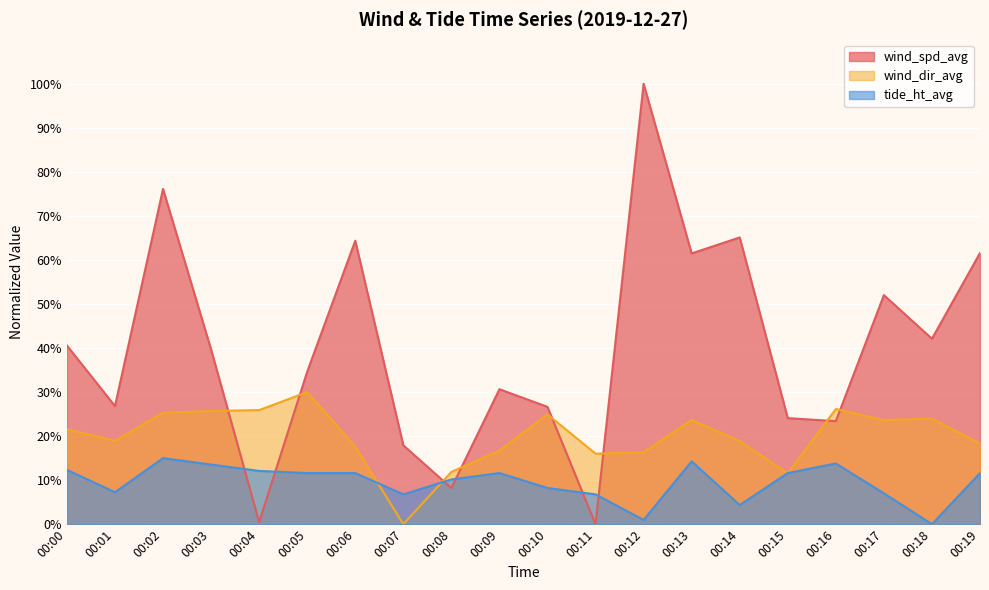

Which category has the lowest value across all series?

00:11